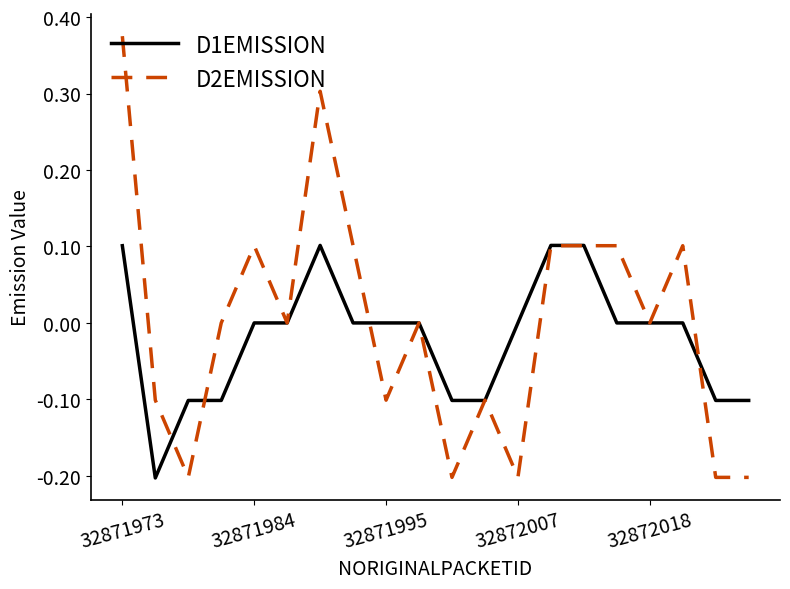

Which series ends up on top after the final intersection of D2EMISSION and D1EMISSION?

D1EMISSION